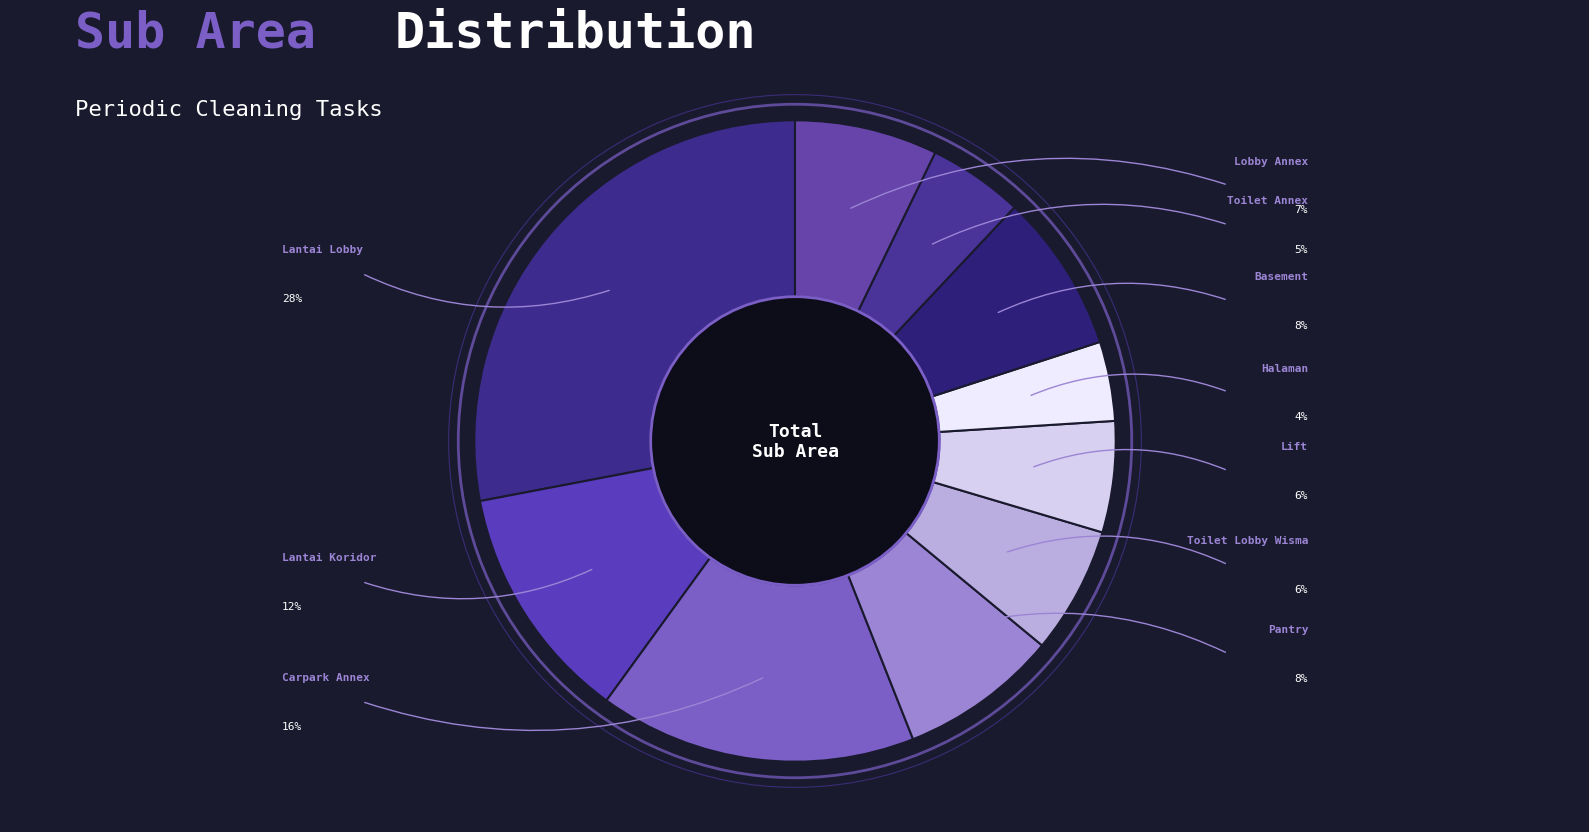

What percentage do Halaman and Basement together represent?

12.0%